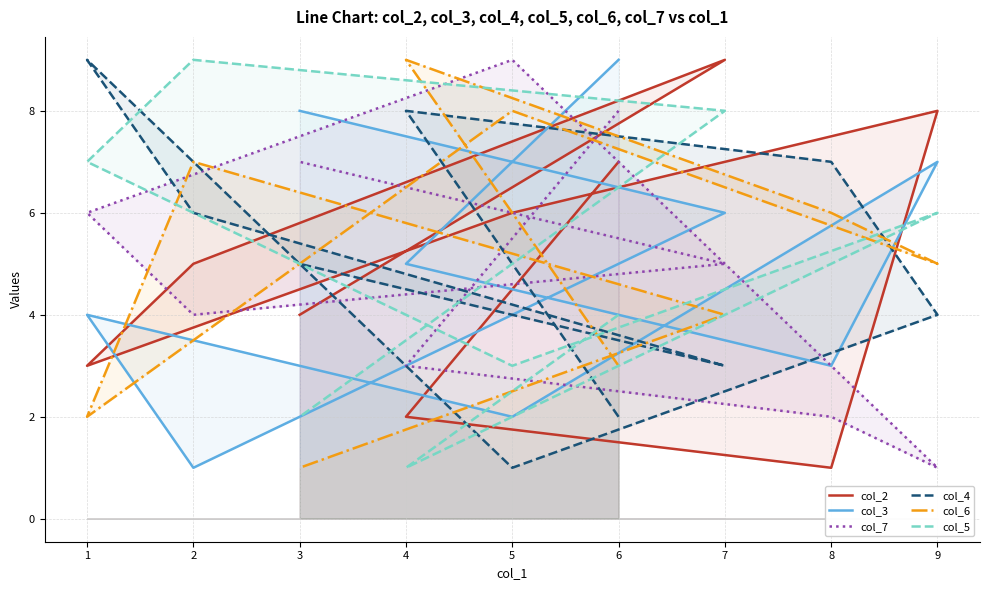

At which category is the sum across all series the highest?

7